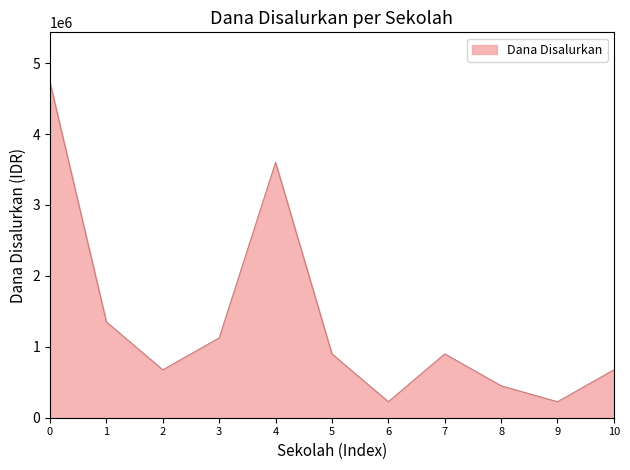

Reading left to right, extract all data points from this chart.

0=4725000	1=1350000	2=675000	3=1125000	4=3600000	5=900000	6=225000	7=900000	8=450000	9=225000	10=675000